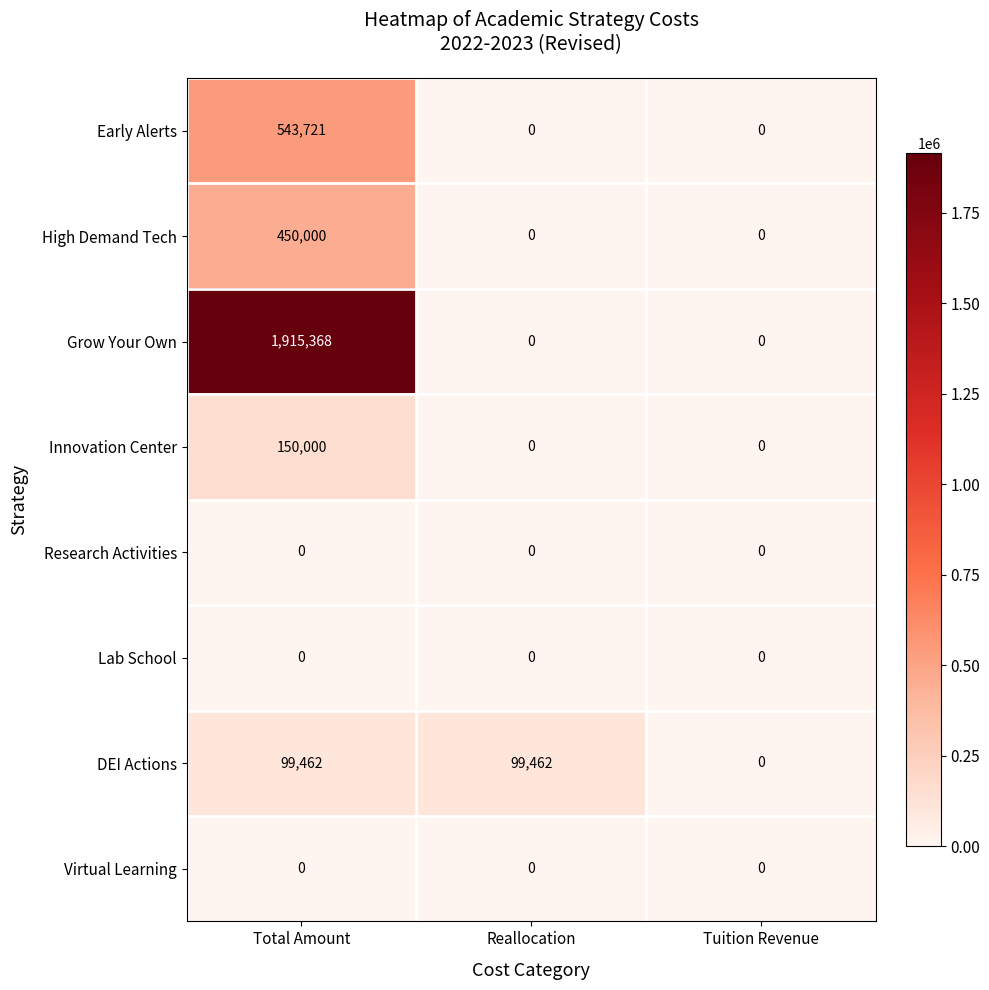

What is the total value across all series at Total Amount?

3158551